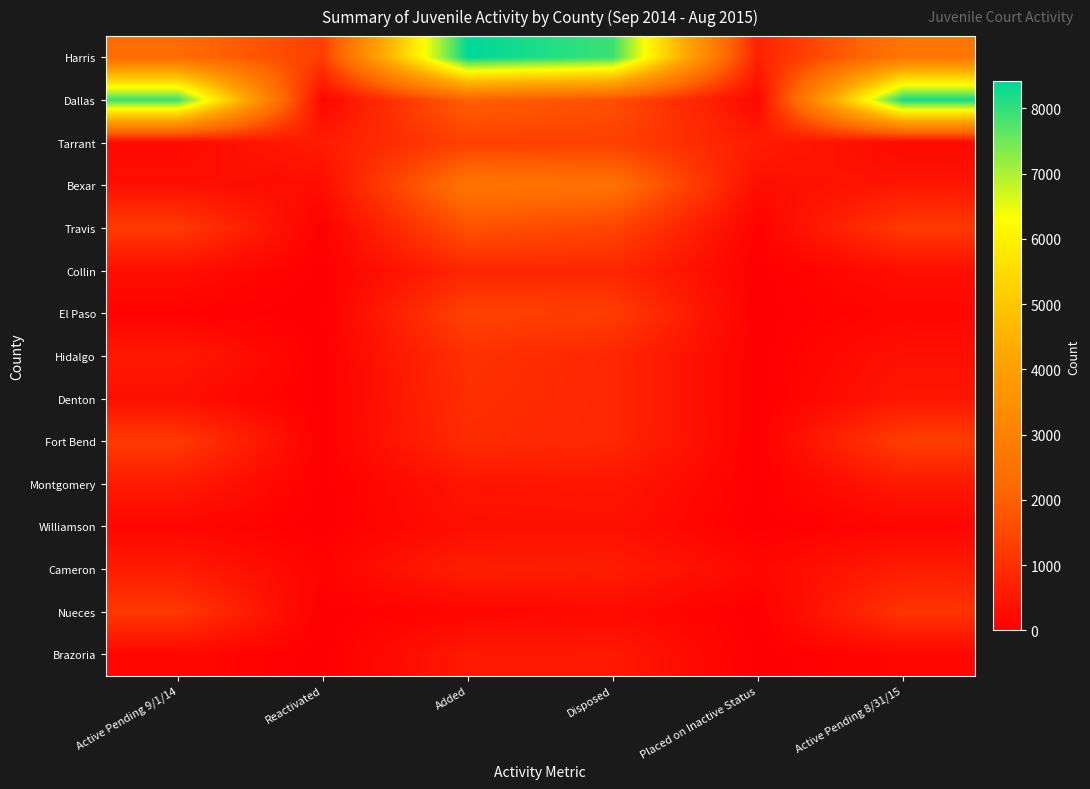

At which category is the sum across all series the highest?

Added